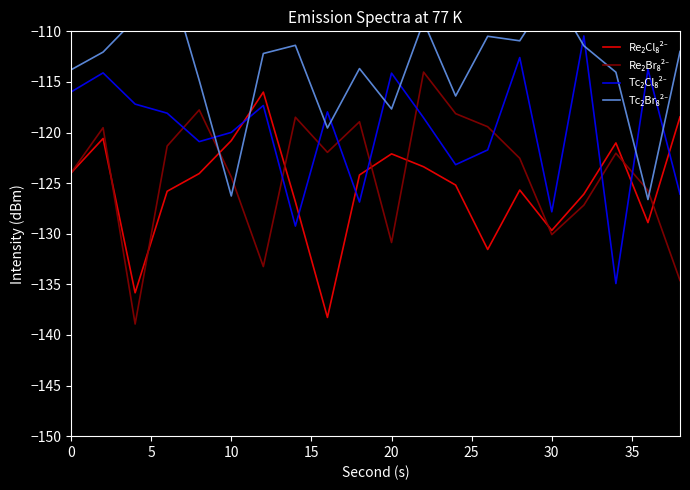

Which series has the largest total across all categories?

Tc₂Br₈²⁻